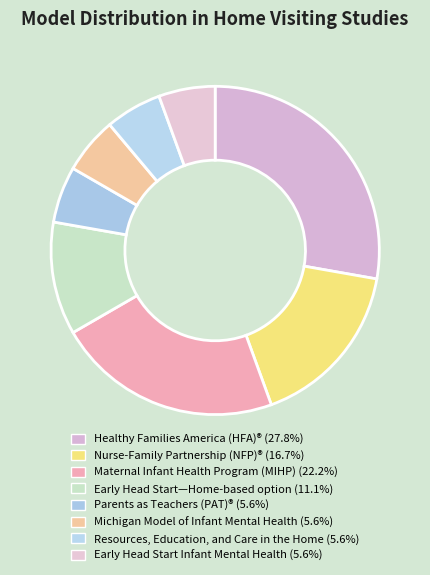

Which slice is the smallest?

Parents as Teachers (PAT)®